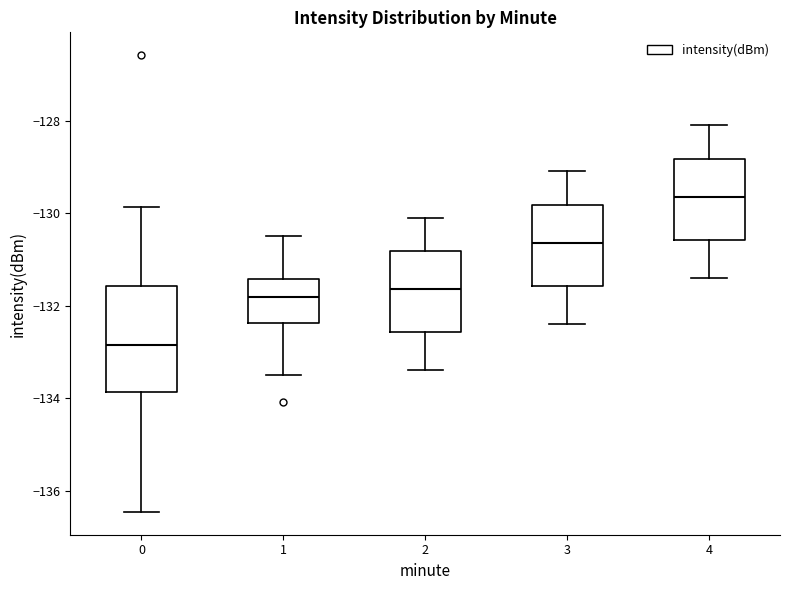

Where is the upper edge of the box at x = 0 on the y-axis? The values are not printed on the chart, so give them approximately, as read against the axis.

-131.6